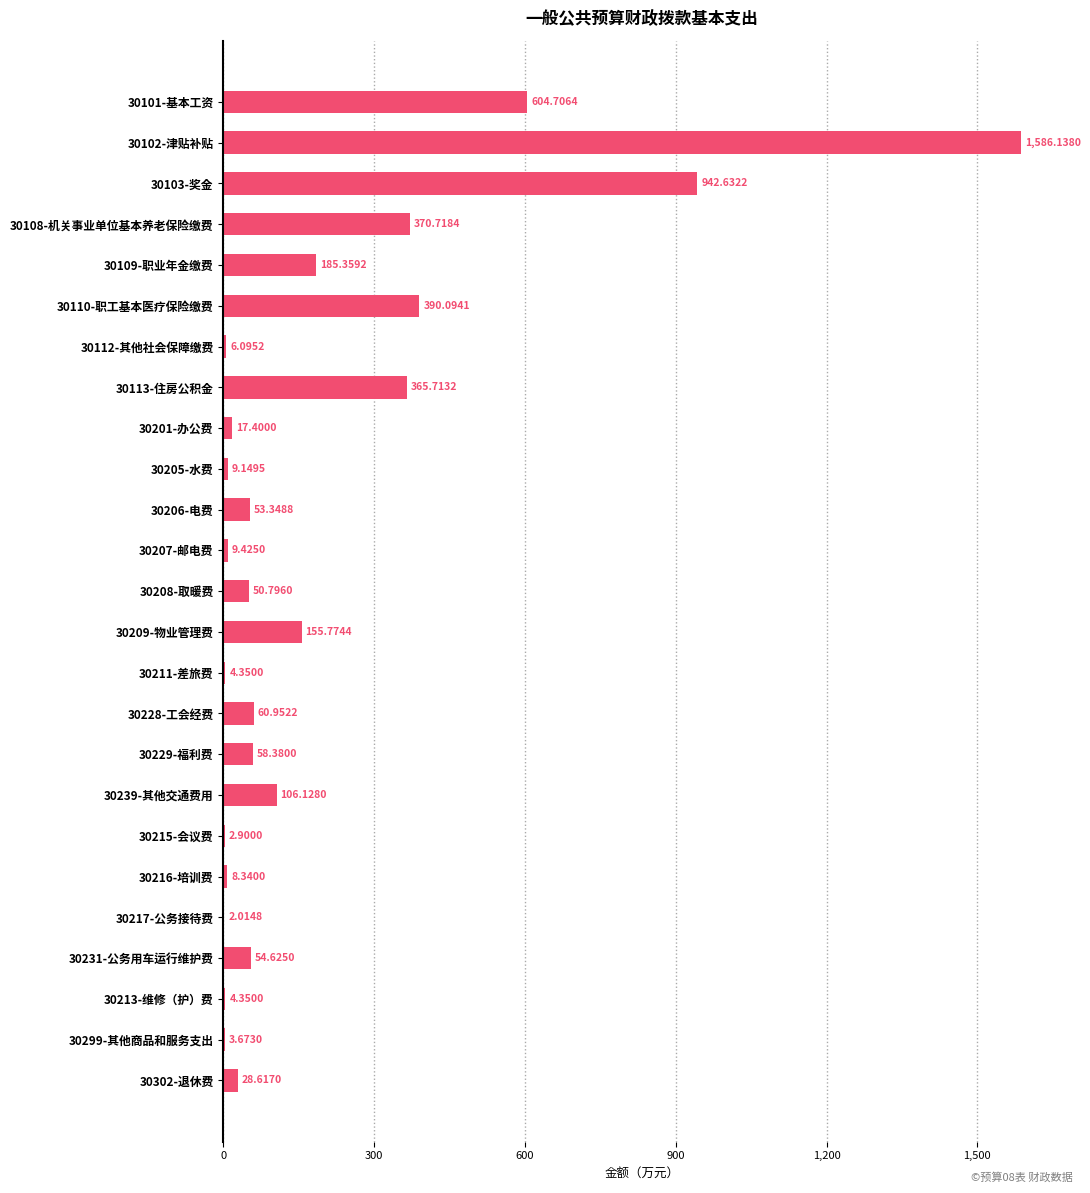

What is the sum of all values?

5081.7